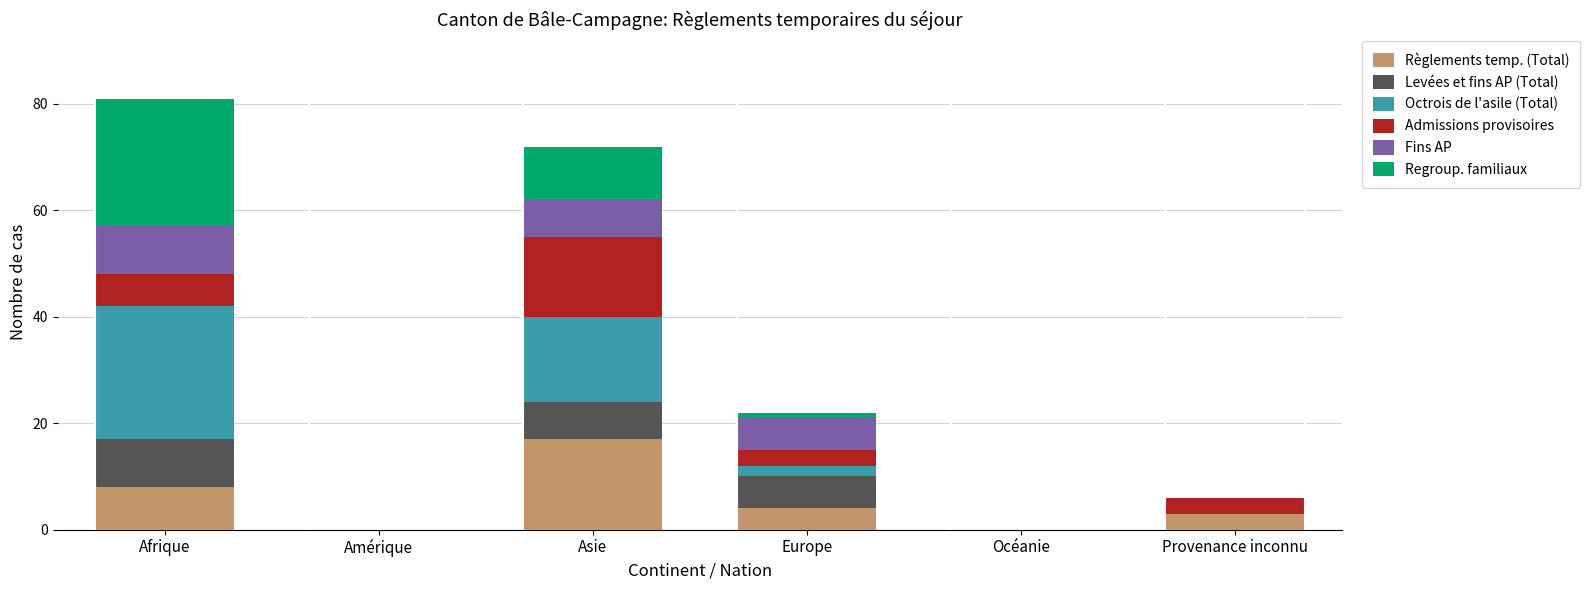

What is the total value across all series at Provenance inconnu?

6